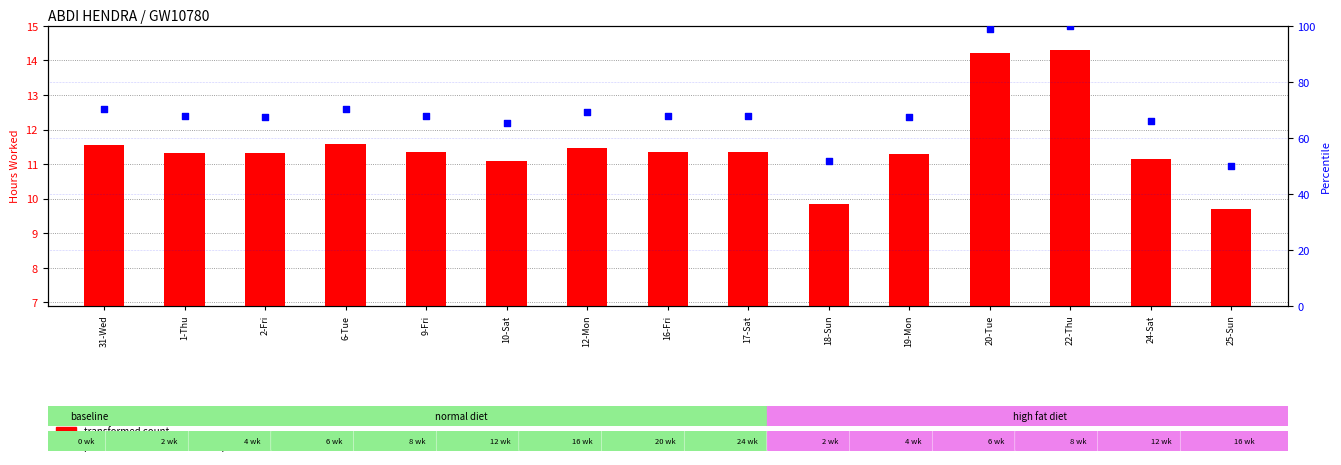

What are all the series names shown in the legend?

transformed count, percentile rank within the sample